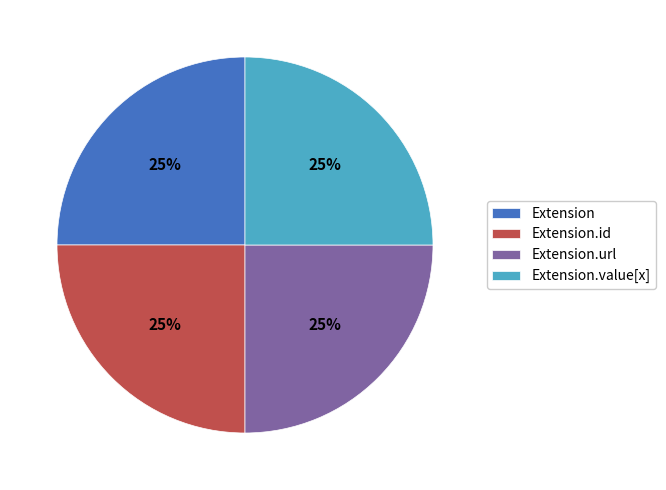

To the nearest percent, what percentage of the pie is Extension.url?

25%